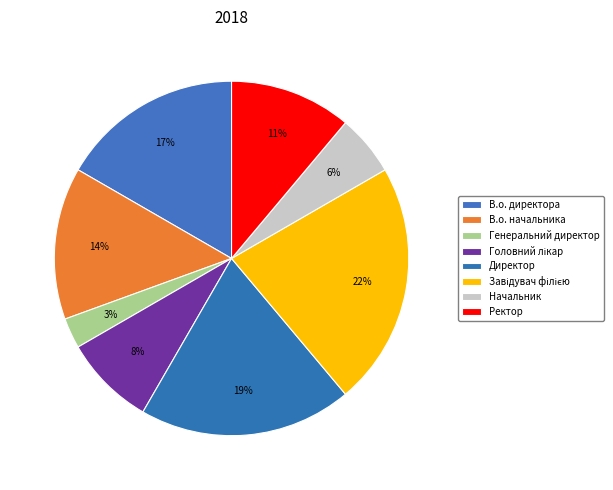

Does Директор account for over 50% of the chart?

No